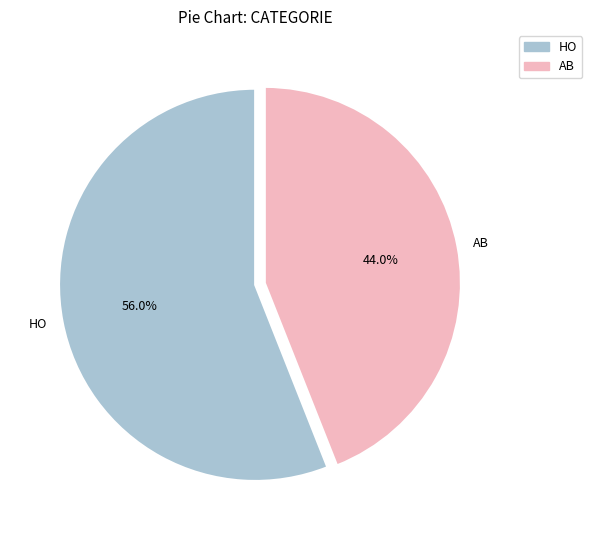

What is the smallest slice in the pie chart?

AB